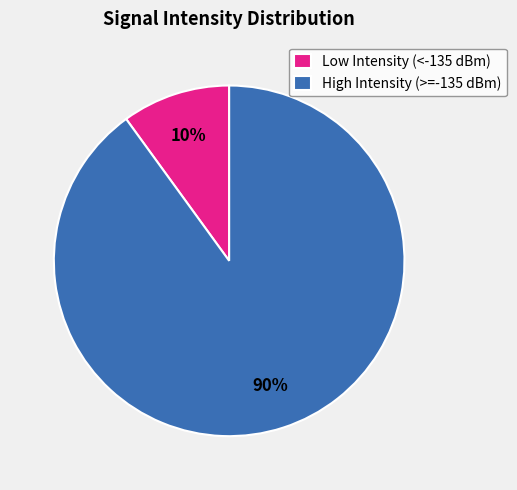

To the nearest percent, what portion does Low Intensity (<-135 dBm) represent?

10%